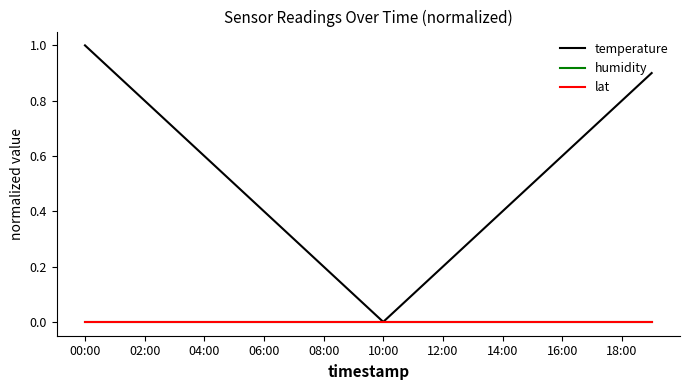

At which category does the chart reach its peak across all series?

00:00